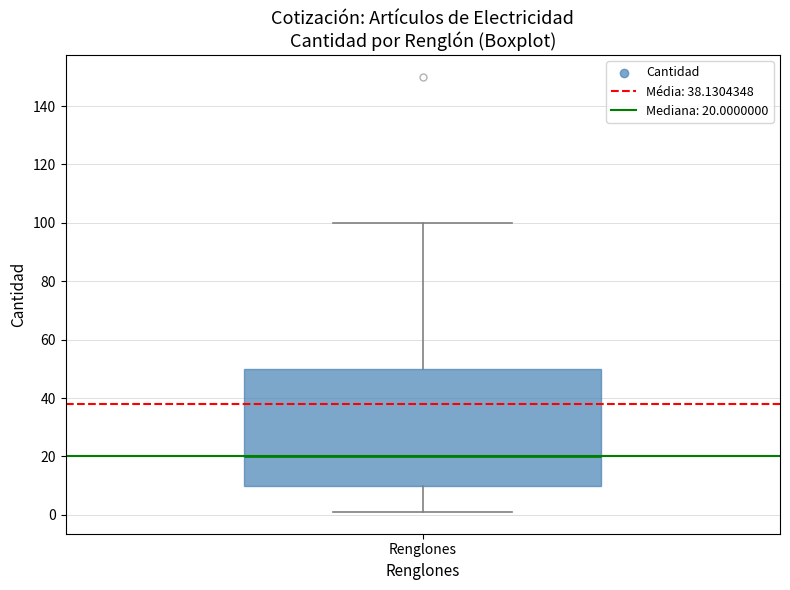

Transcribe this box plot: give where the median line is, the range the box spans, and where the two whiskers end, as read against the y-axis. The values are not printed on the chart, so give them approximately, as read against the axis.

median 20, box 10 to 50, whiskers 2 to 100